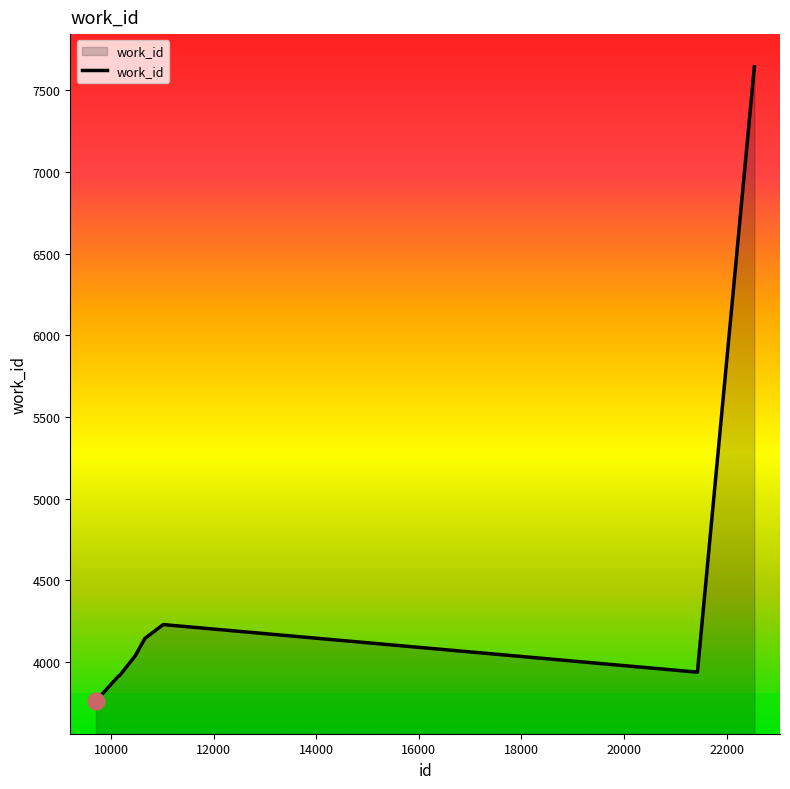

What is the difference between the maximum and minimum values?

3882